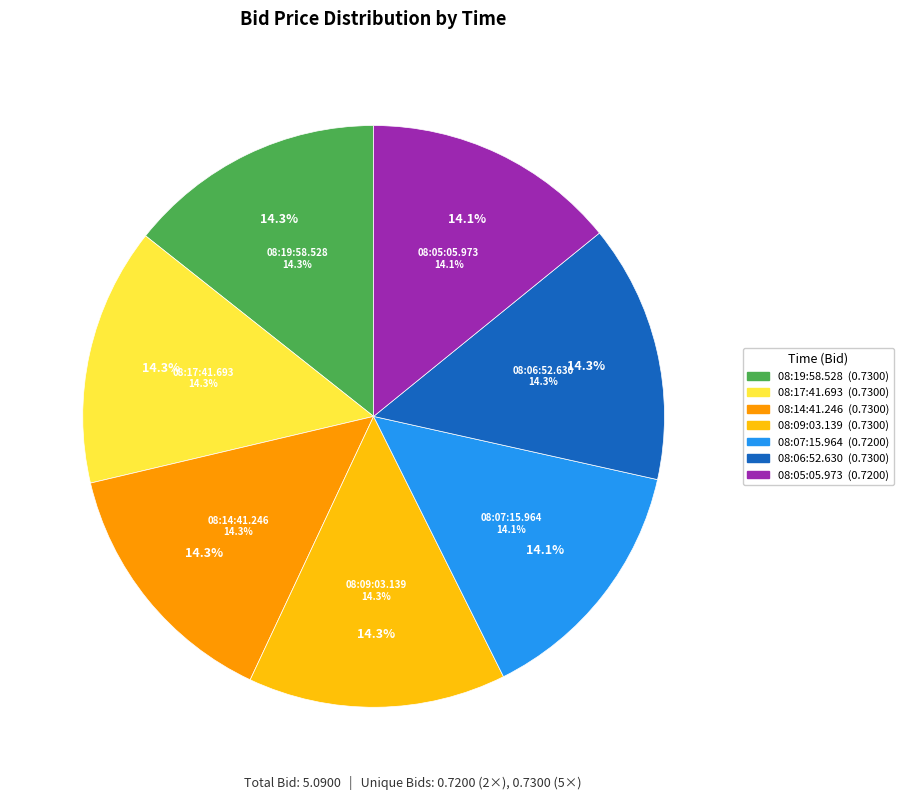

To the nearest percent, what percentage of the pie is 08:09:03.139?

14%